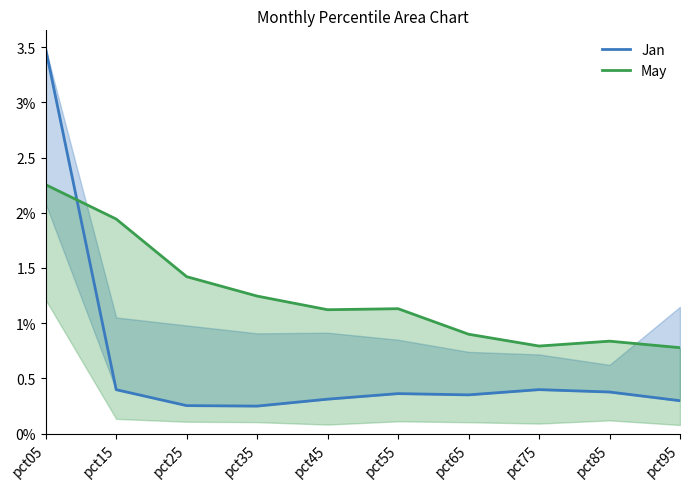

At which category is the sum across all series the highest?

pct05